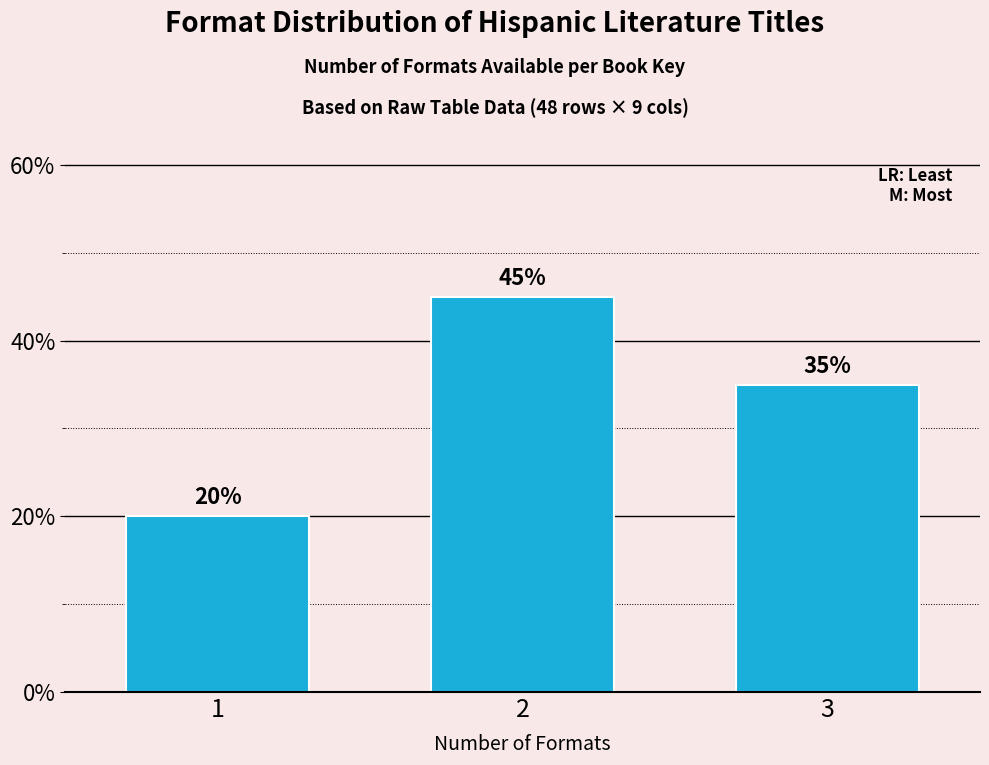

Reading left to right, list all the values displayed in this chart.

20	45	35